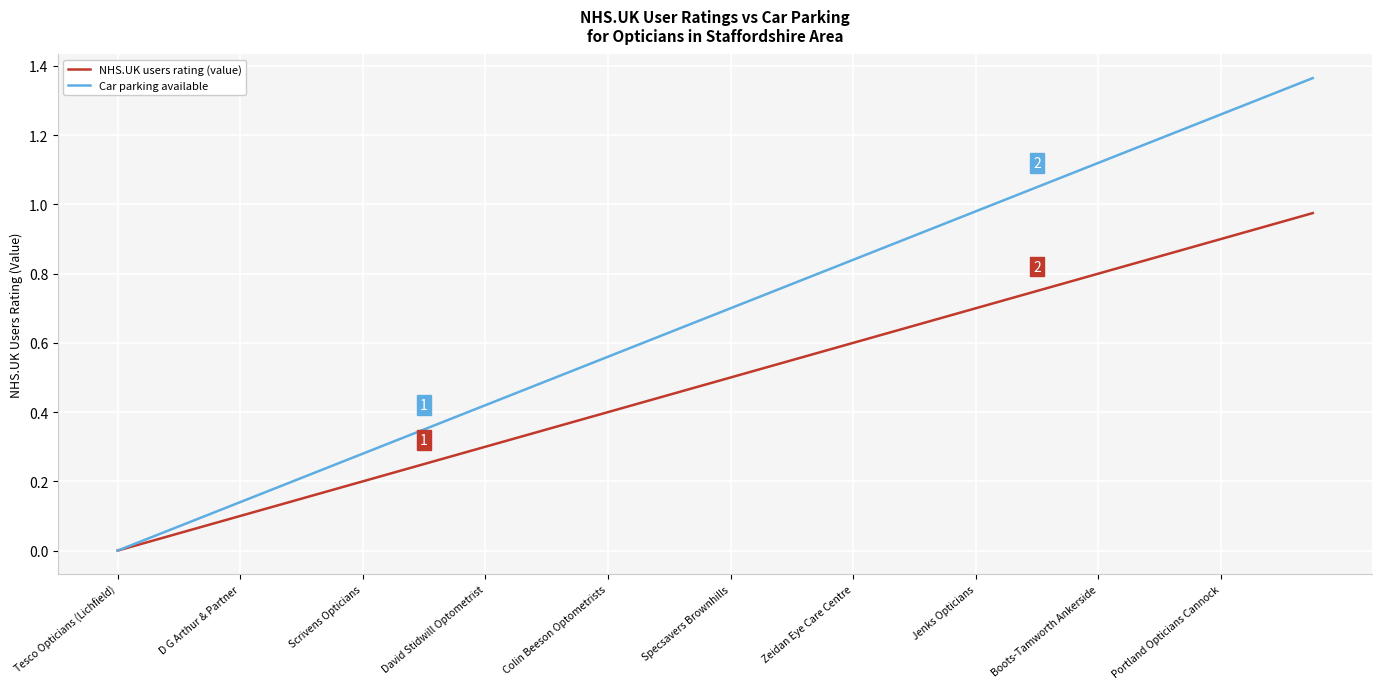

Which series has the largest total across all categories?

Car parking available